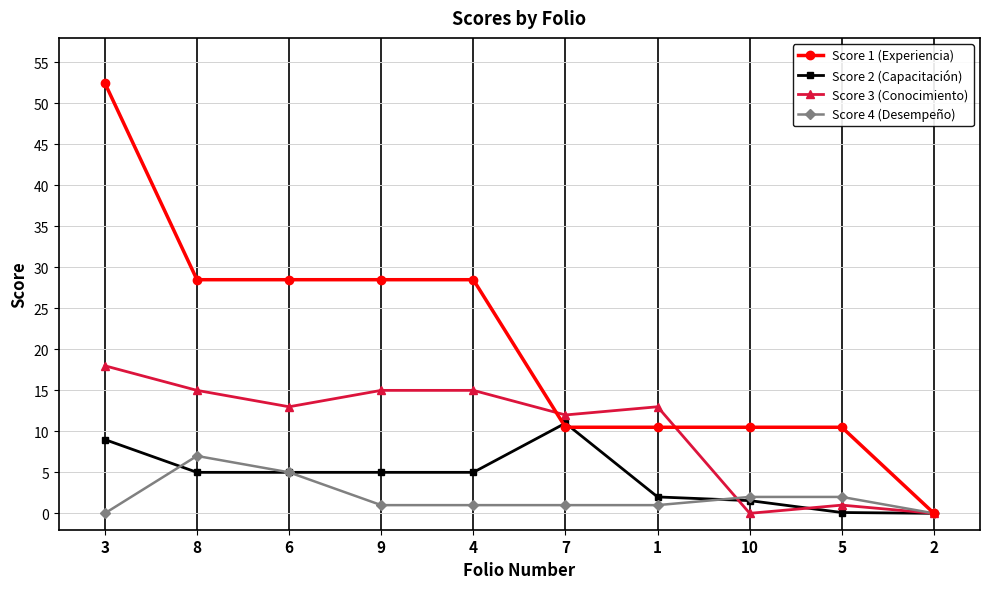

What is the maximum value shown in the chart?

52.5